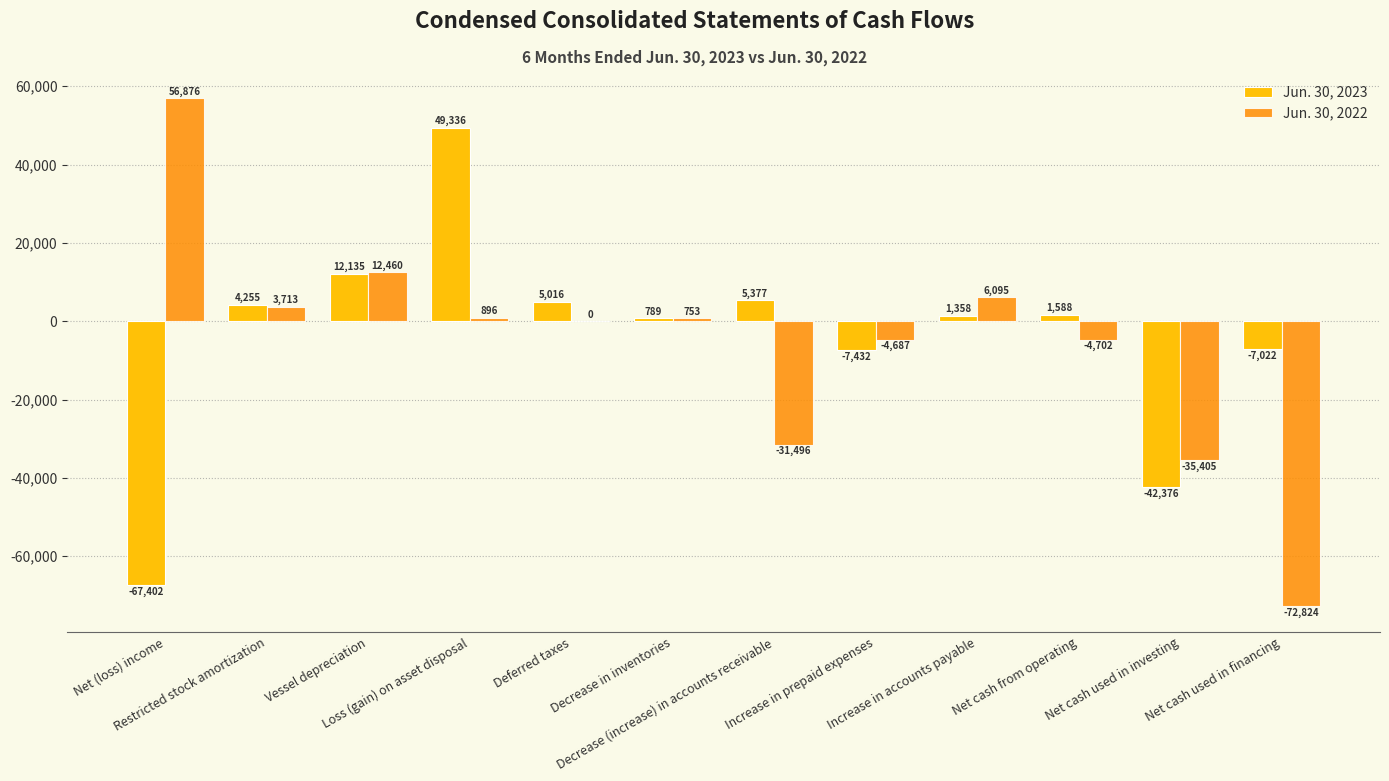

Which category has the highest value in the Jun. 30, 2022 series?

Net (loss) income